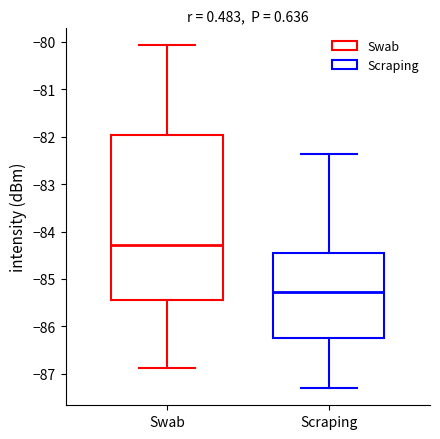

Reading left to right, read every box against the y-axis: the position of its median line, the range the box covers, and the ends of its whiskers. The values are not printed on the chart, so give them approximately, as read against the axis.

Swab: median -84.3, box -85.4 to -82.0, whiskers -86.9 to -80.1
Scraping: median -85.3, box -86.2 to -84.5, whiskers -87.3 to -82.4